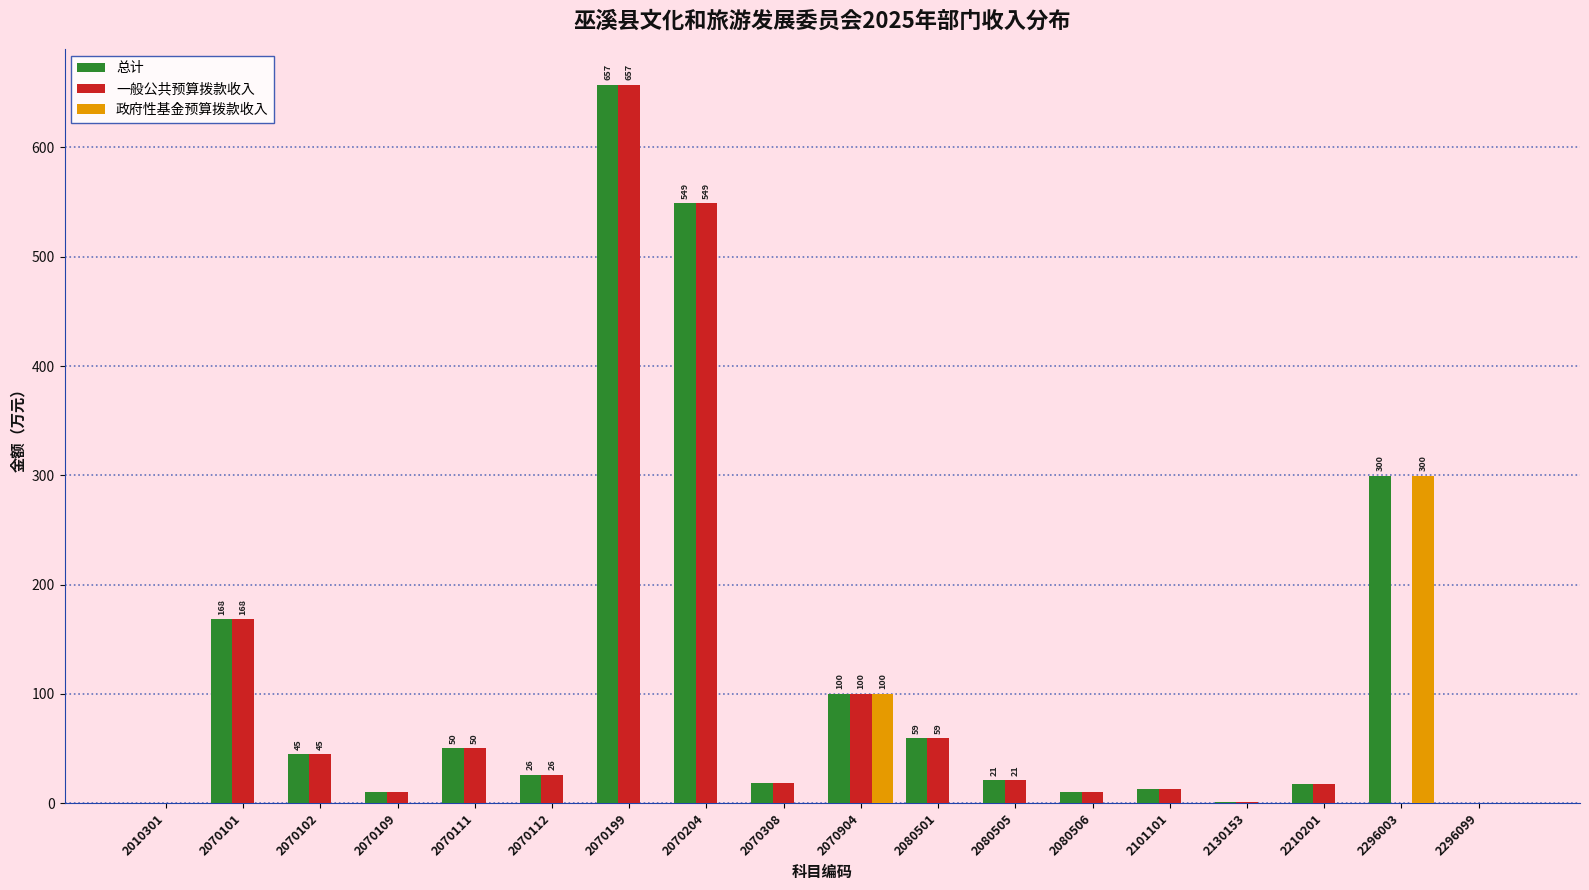

At which label is 总计 closest to 328?

2296003